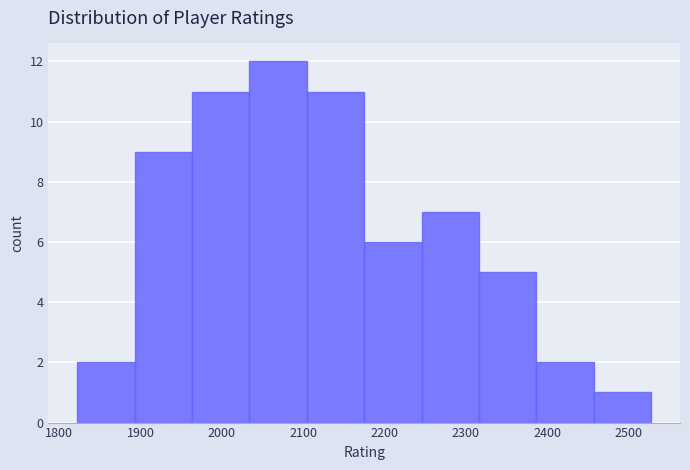

Which range on the x-axis has the tallest bar?

2030 to 2100